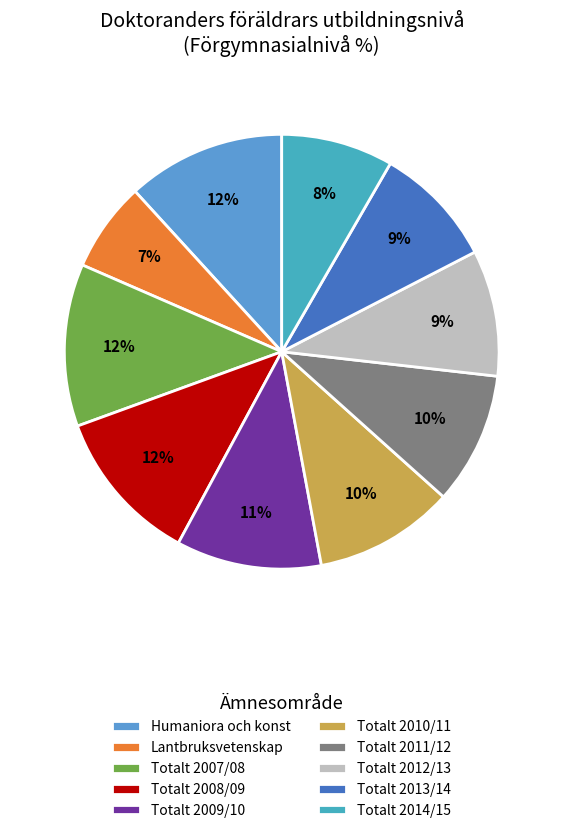

Is it true that Totalt 2013/14 is 17% of the pie?

False